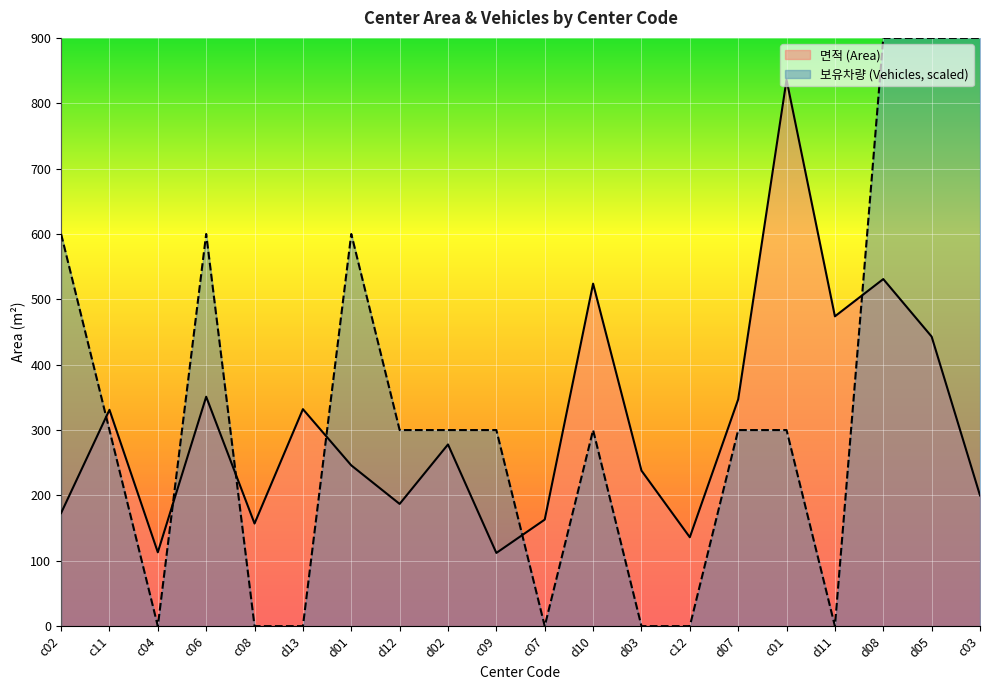

Where does the 면적 (Area) series first go above 278?

c11